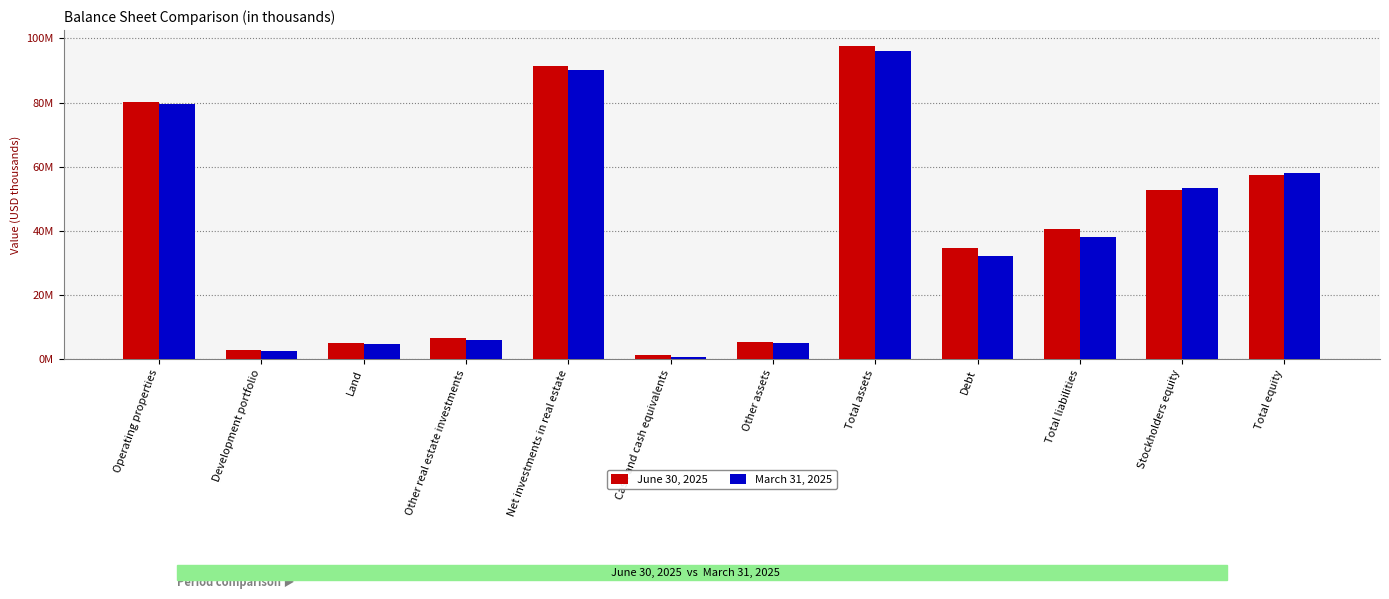

Does the chart contain any negative values?

No